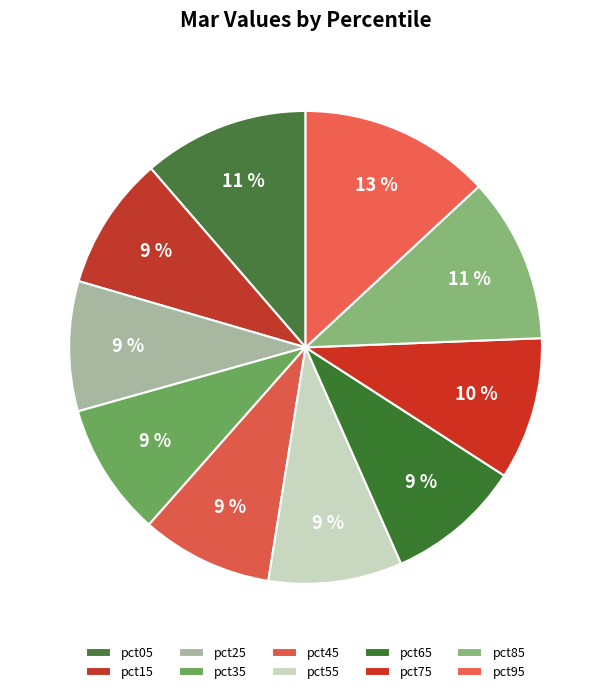

What is the smallest slice in the pie chart?

pct25